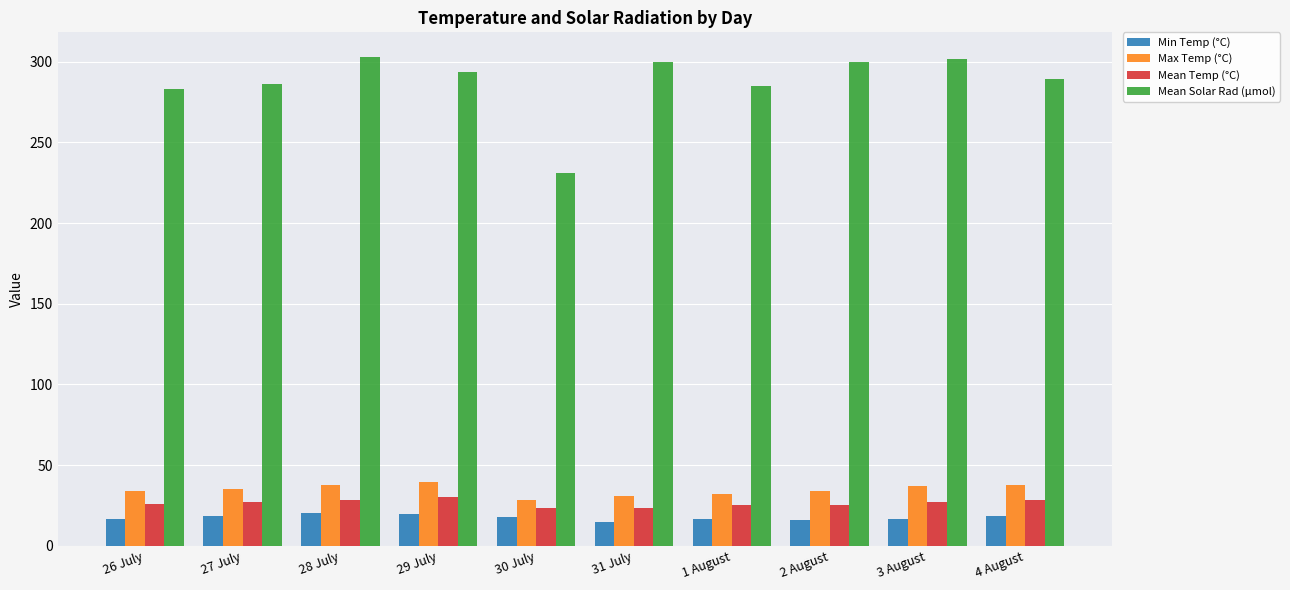

What position from the left is 29 July?

4